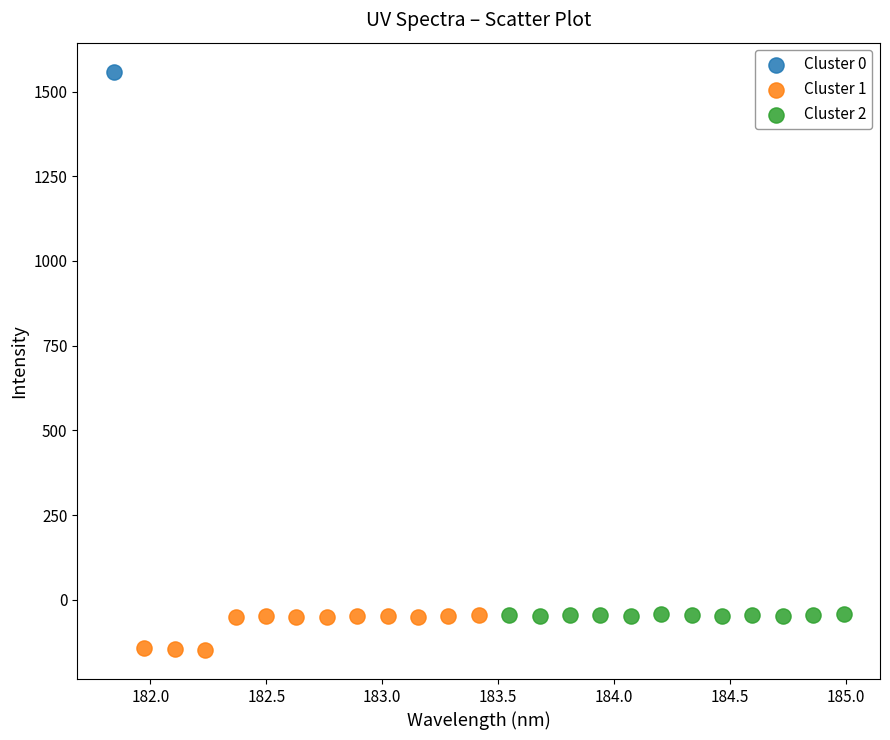

Which series contains the lowest Y value?

Cluster 1